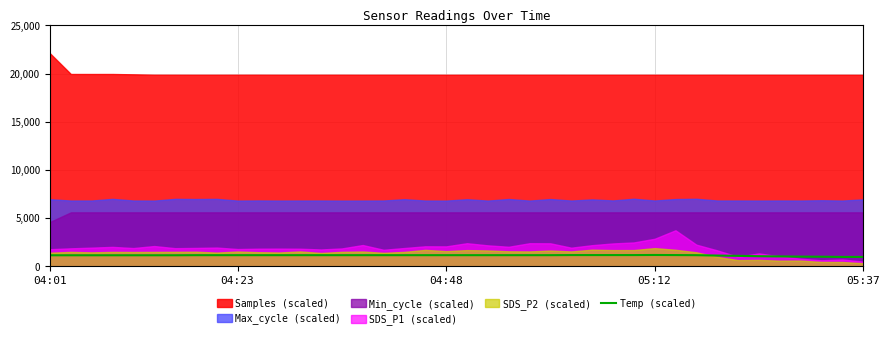

True or false: the data shows 1010.0 at 36.

True